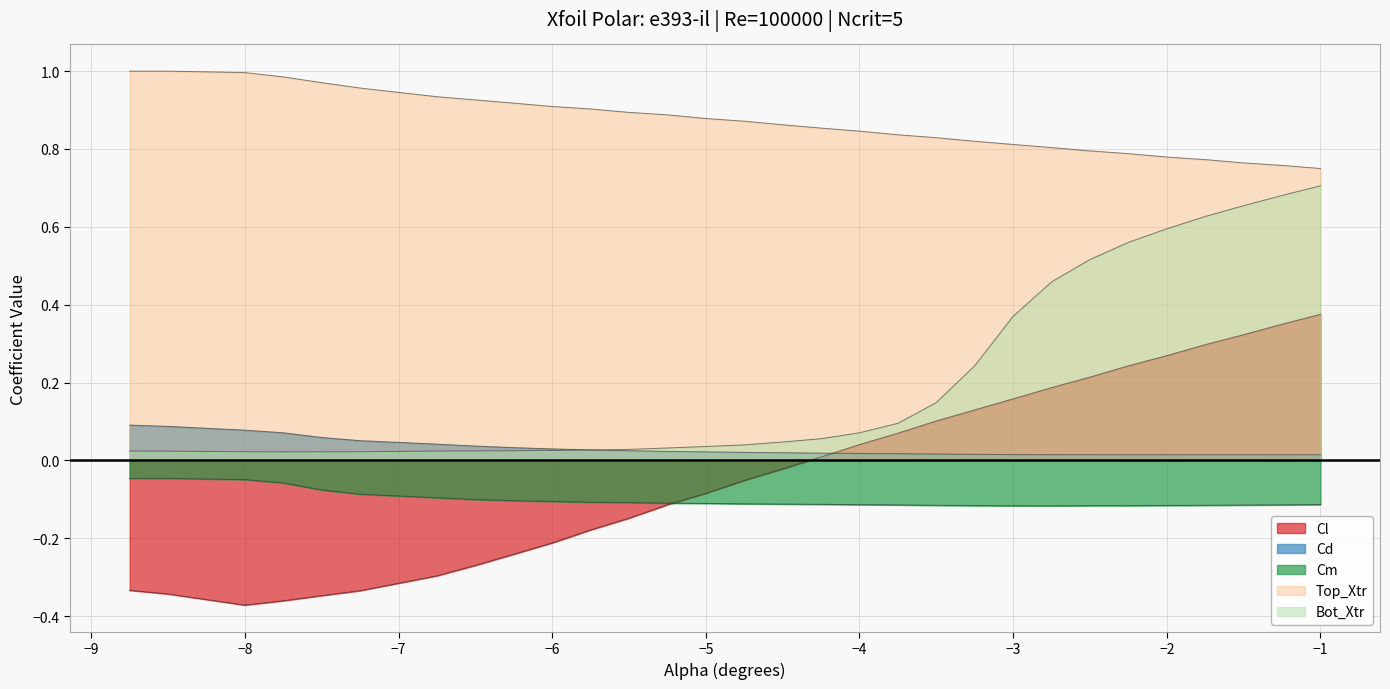

The value of Cm at -5.5 is -0.0. True or false?

False